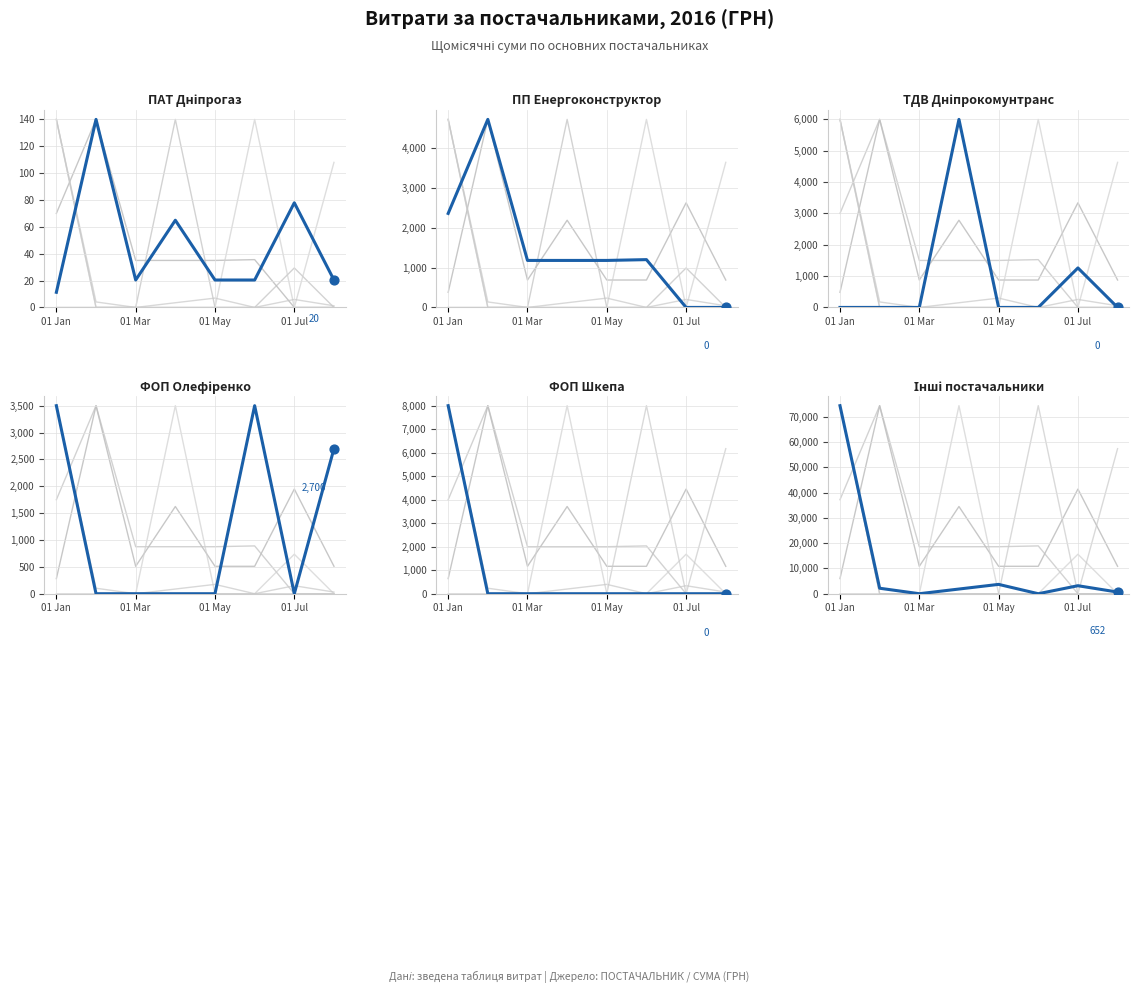

Is the value of Постачальник ФОП Шкепа at 01 May greater than the value of Постачальник ПАТ Дніпрогаз at 01 Jul?

No